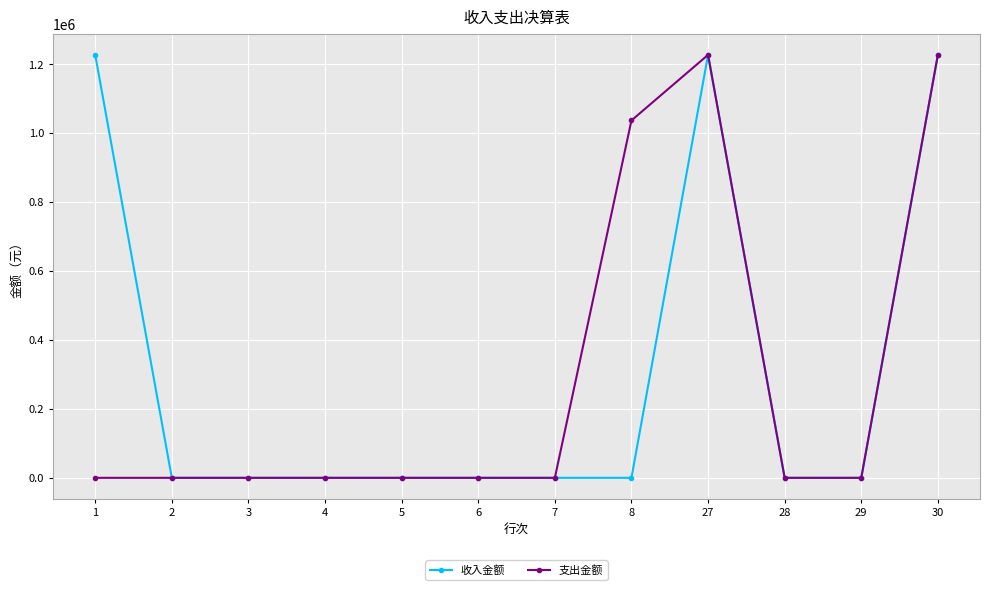

Reading right to left, what are all the values shown in this chart?

收入金额: 30=1226935.4	29=0.0	28=0.0	27=1226935.4	8=0.0	7=0.0	6=0.0	5=0.0	4=0.0	3=0.0	2=0.0	1=1226935.4
支出金额: 30=1226935.4	29=0.0	28=0.0	27=1226935.4	8=1036714.6	7=0.0	6=0.0	5=0.0	4=0.0	3=0.0	2=0.0	1=0.0